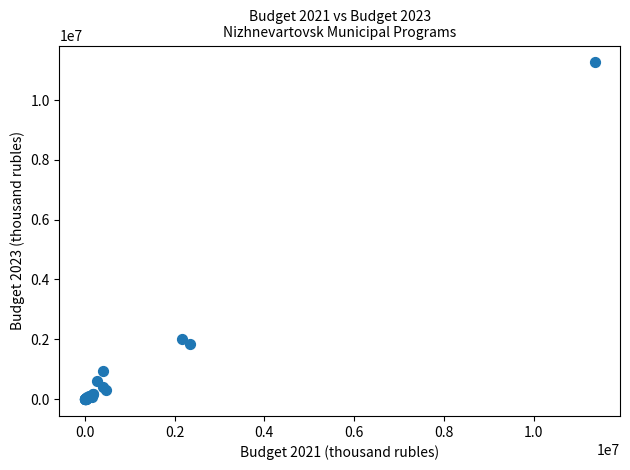

What Y value in the scatter plot is closest to 5629284?

2015842.4